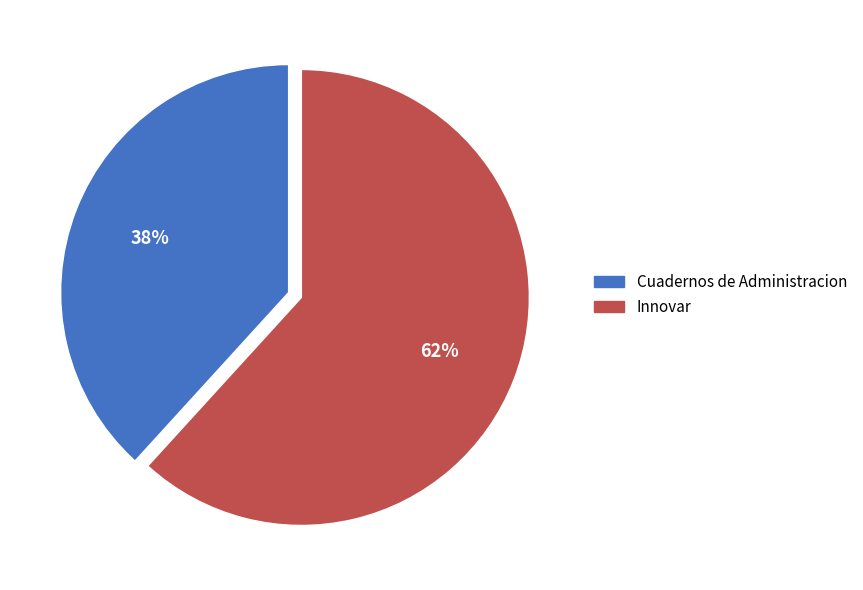

How many segments does this pie chart have?

2